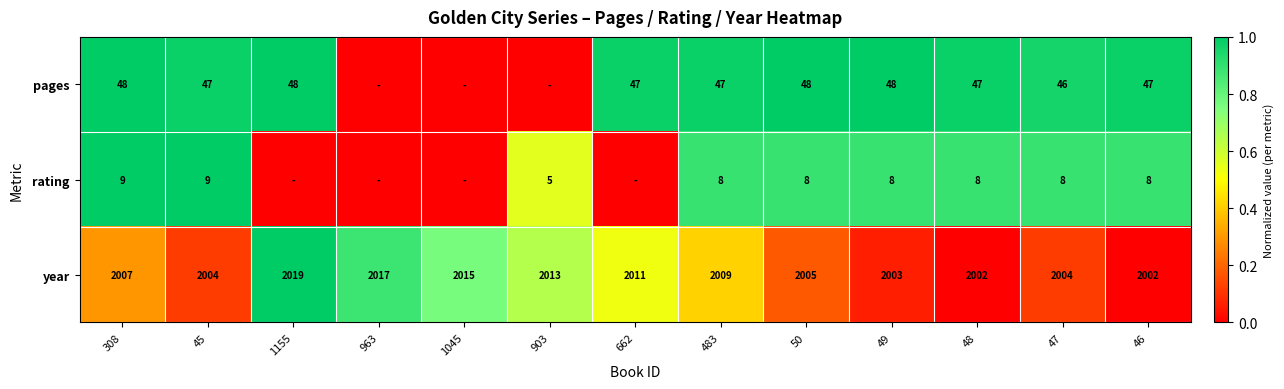

What is the total value across all series at 47?

2058